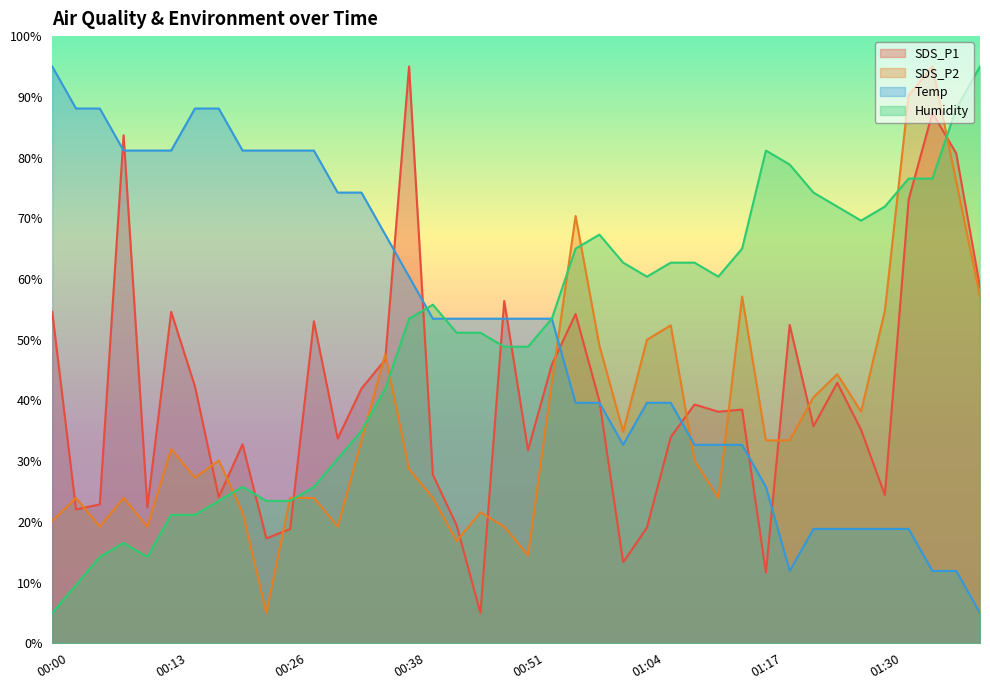

Is it true that Humidity equals 25.6 at 00:51?

False